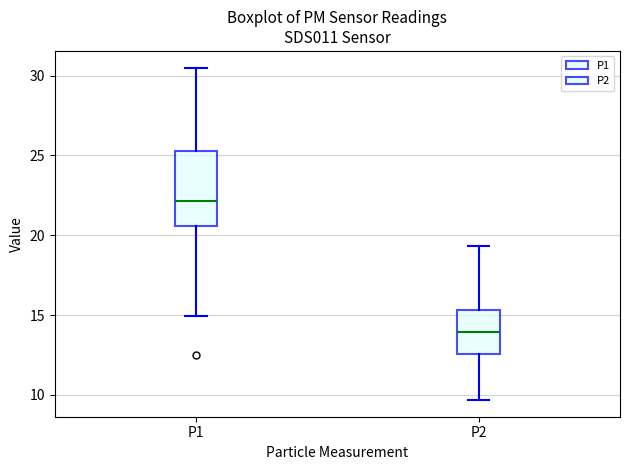

Which box is the tallest, from its lower edge to its upper edge?

P1